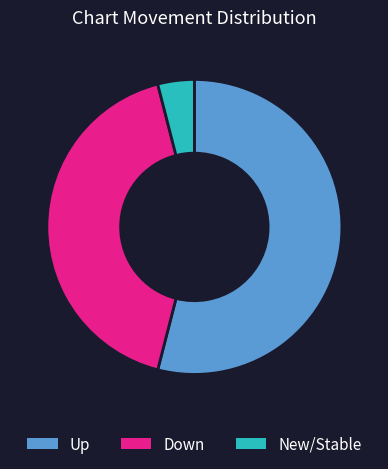

Is it true that New/Stable is 4% of the pie?

True